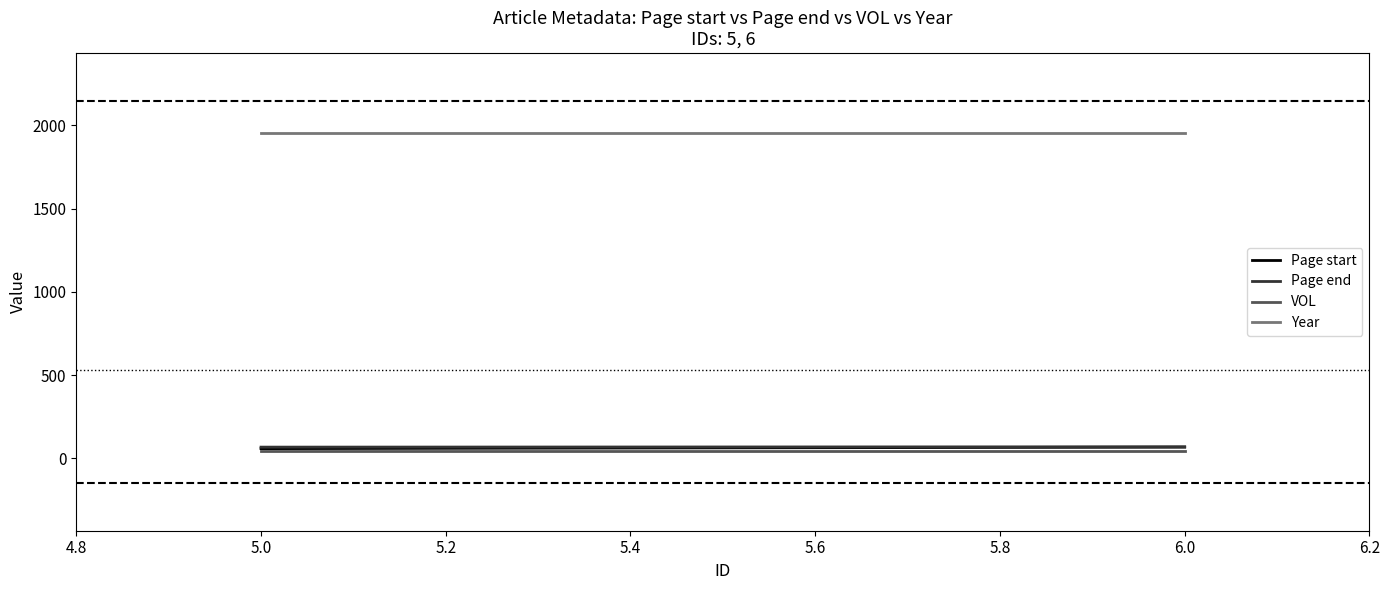

What is the average value of the VOL series?

44